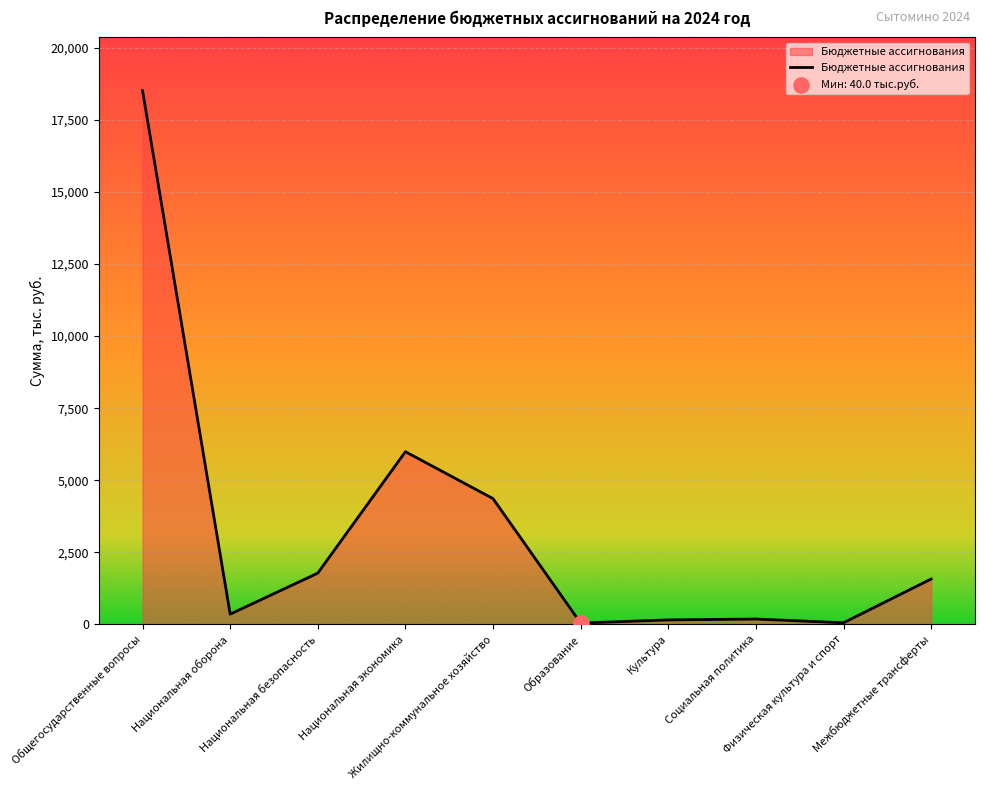

What is the change in value from Образование to Социальная политика?

+140.0